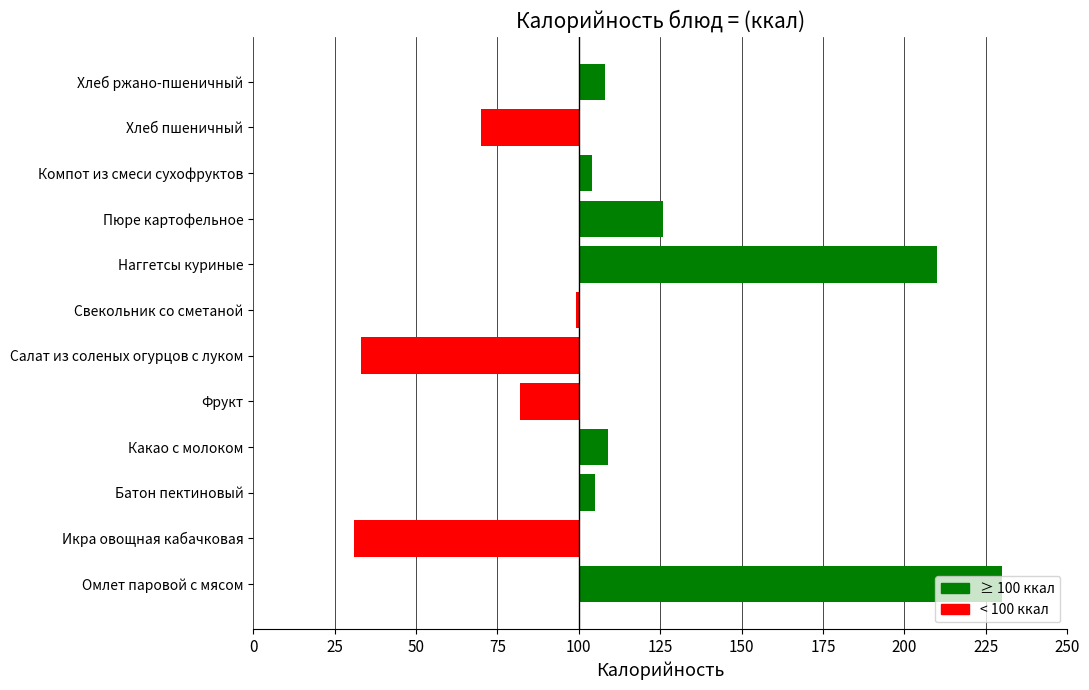

Where is the data nearest to the value 30?

Пюре картофельное